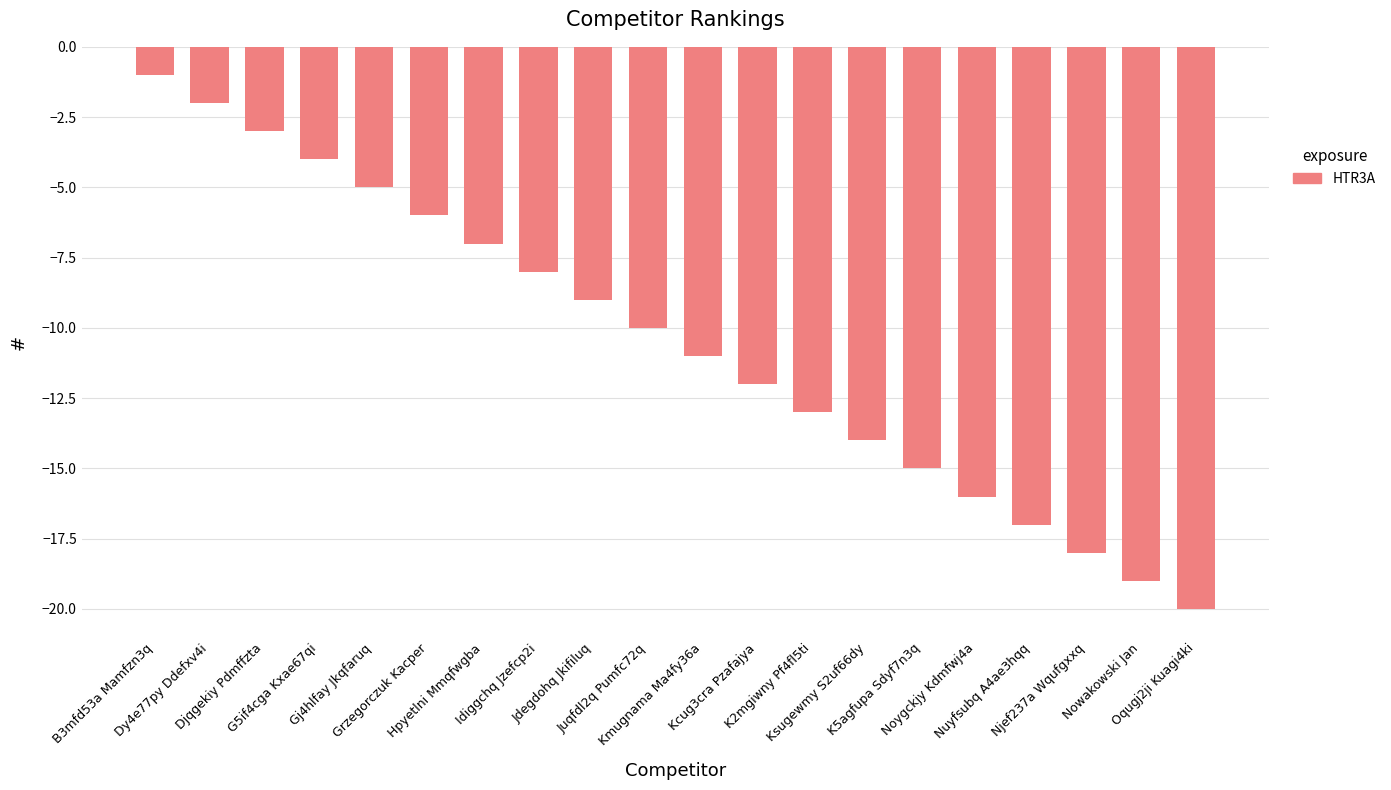

What is the label of the 4th bar from the left?

G5if4cga Kxae67qi